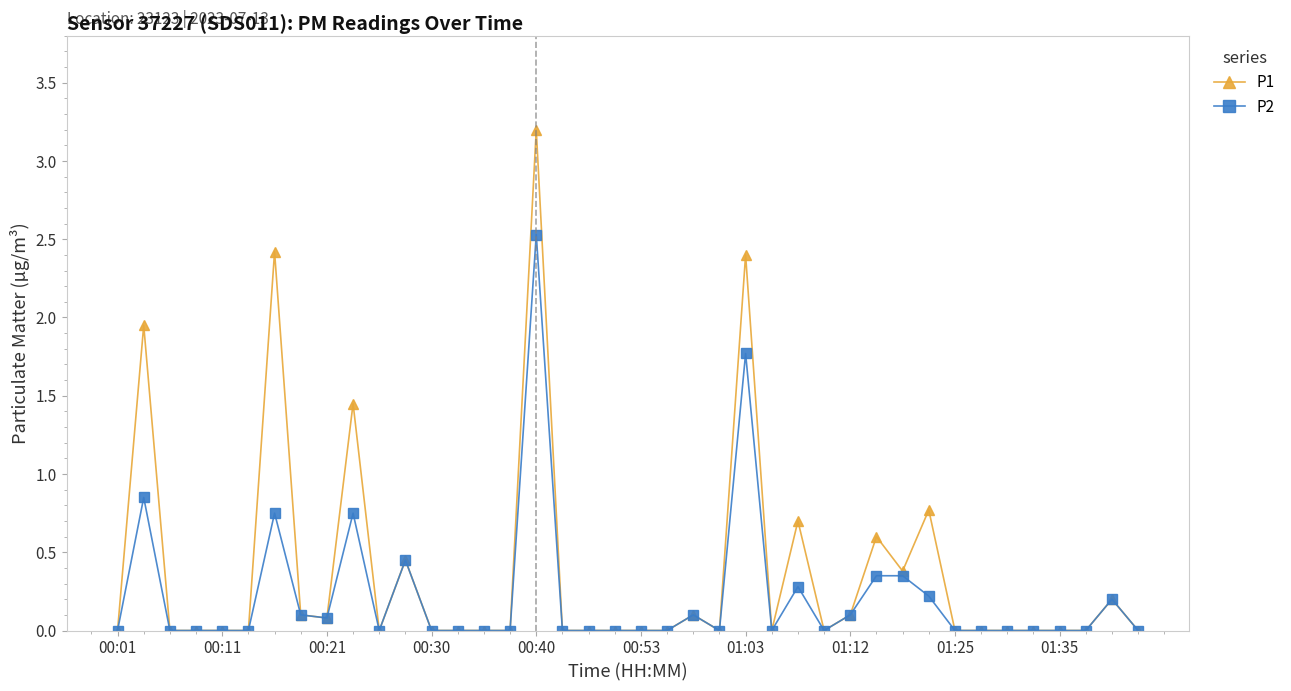

At how many categories does at least one series exceed 2?

3